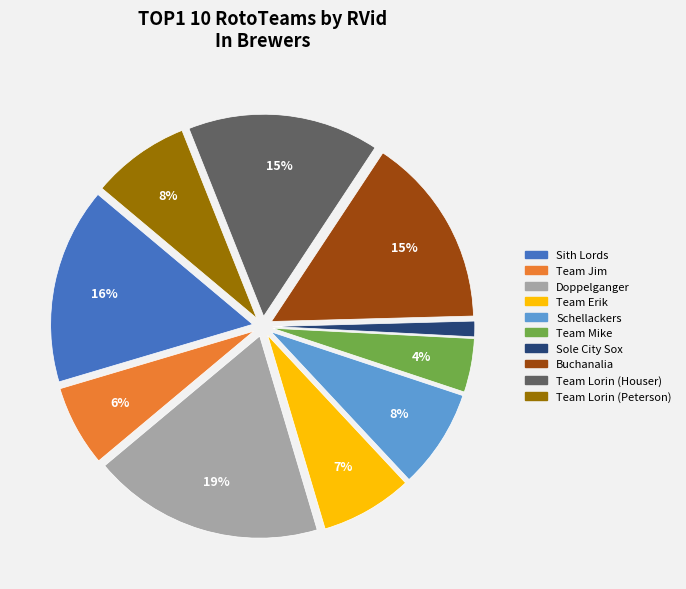

To the nearest percent, what is the average slice percentage?

10%